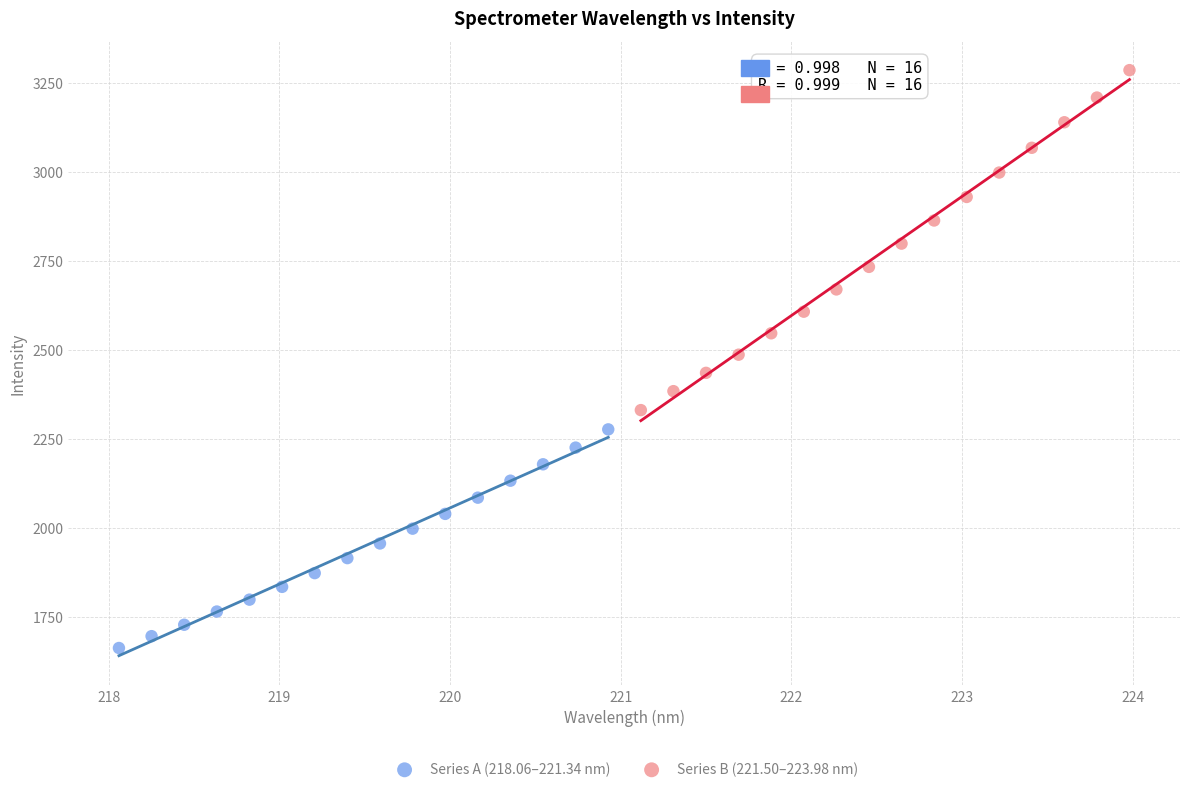

Which series contains the lowest Y value?

Series A (218.06–221.34 nm)